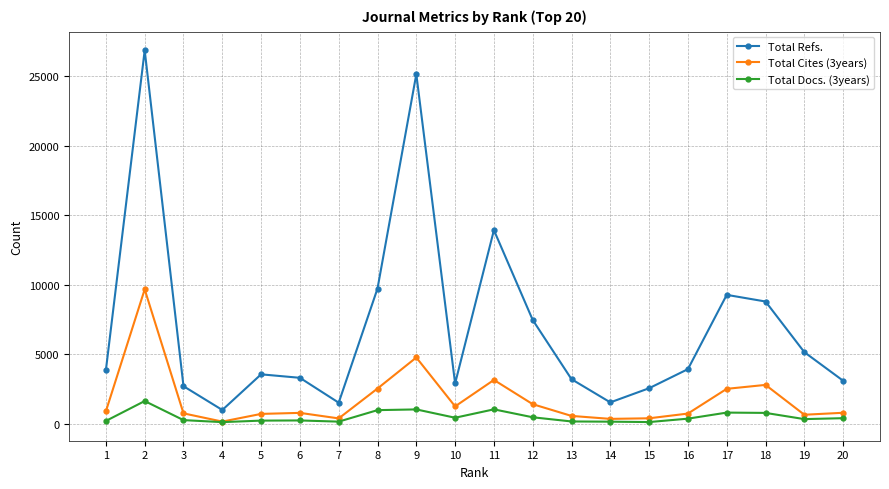

Does the chart display data point markers on the line(s)?

Yes